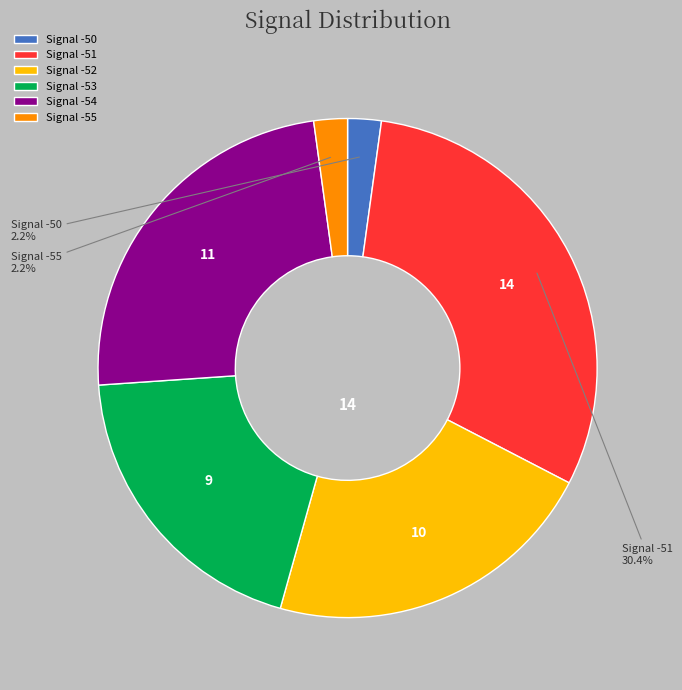

How many segments does this pie chart have?

6